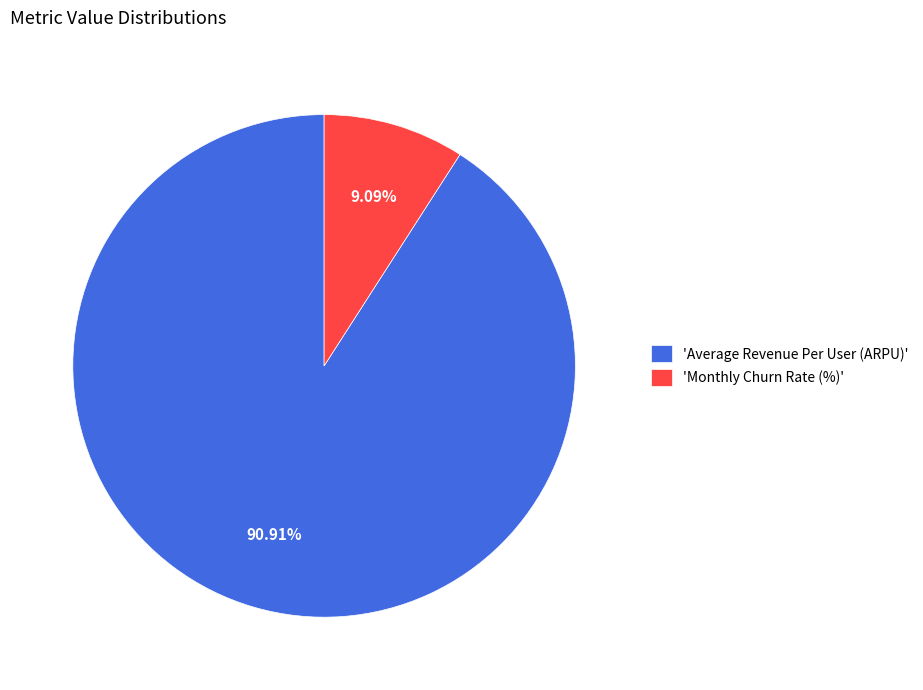

Does any single category account for the majority?

Yes